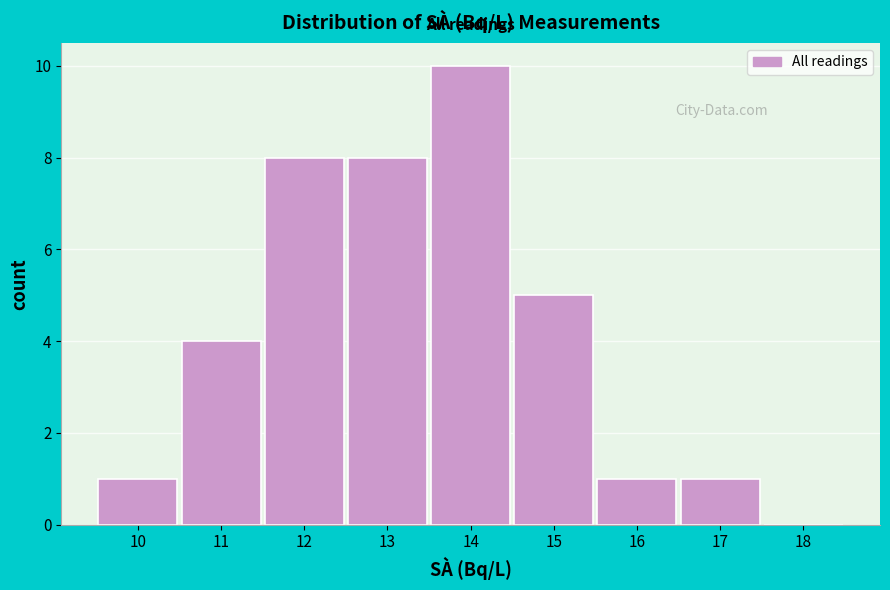

Which range on the x-axis has the tallest bar?

13.5 to 14.5